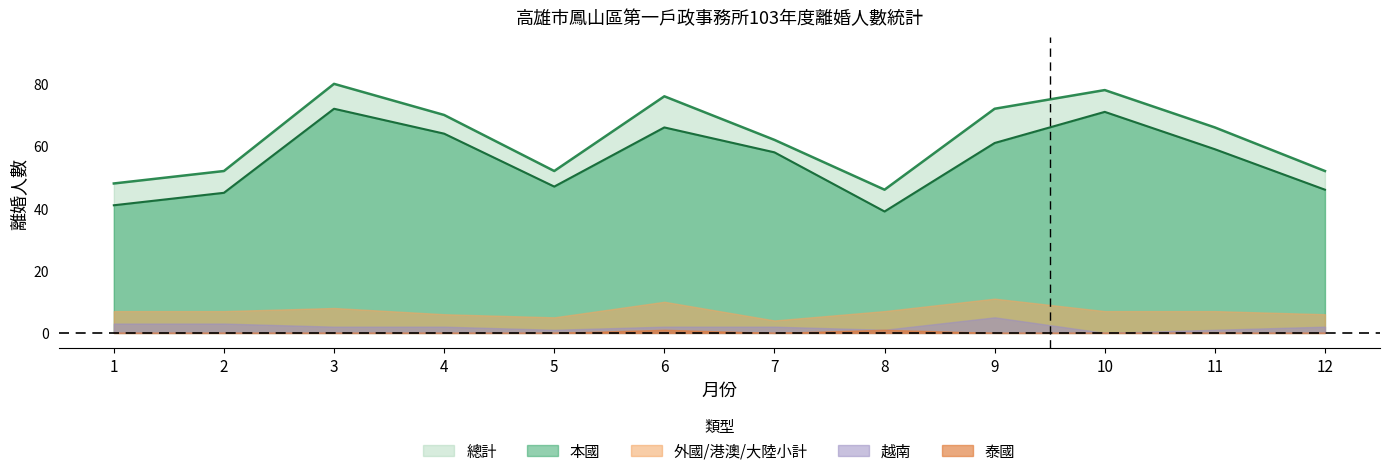

The value of 越南 at 6 is 4. True or false?

False